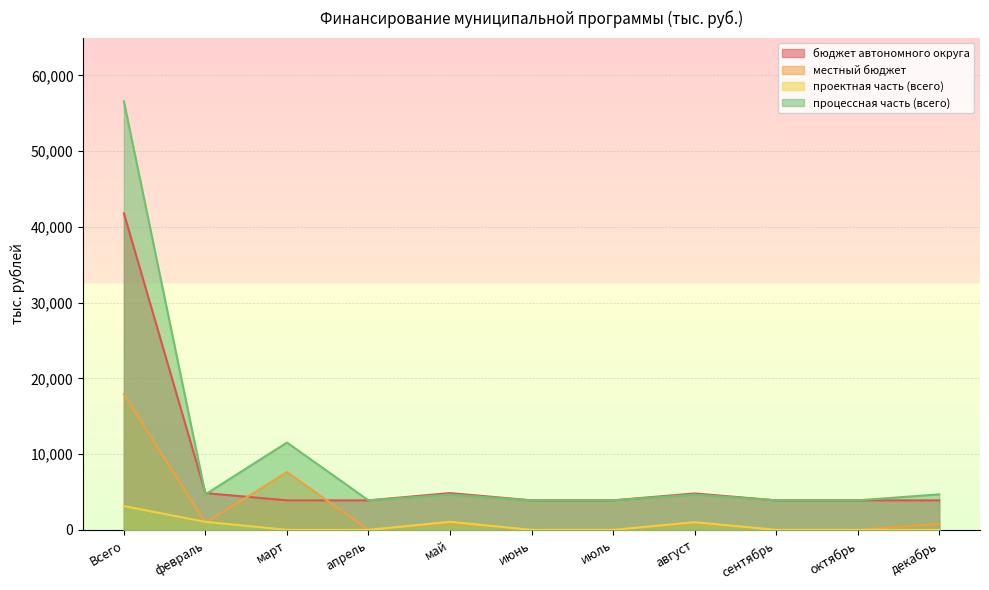

At which category is the sum across all series the highest?

Всего